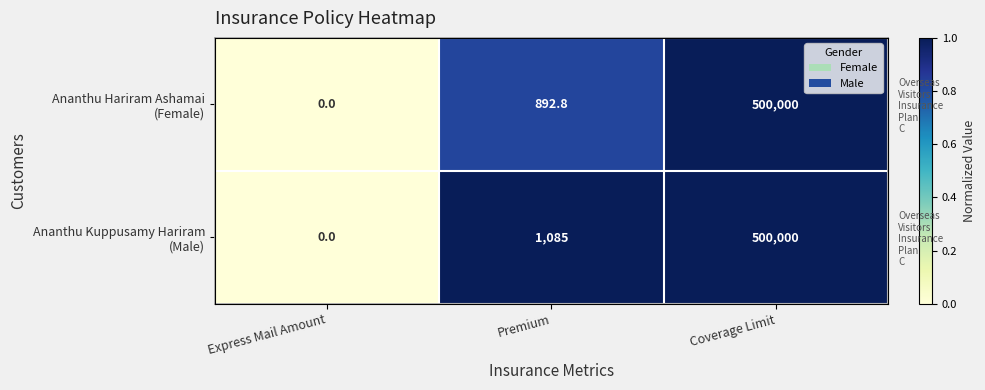

Which category has the lowest value in the Ananthu Kuppusamy Hariram (Male) series?

Express Mail Amount